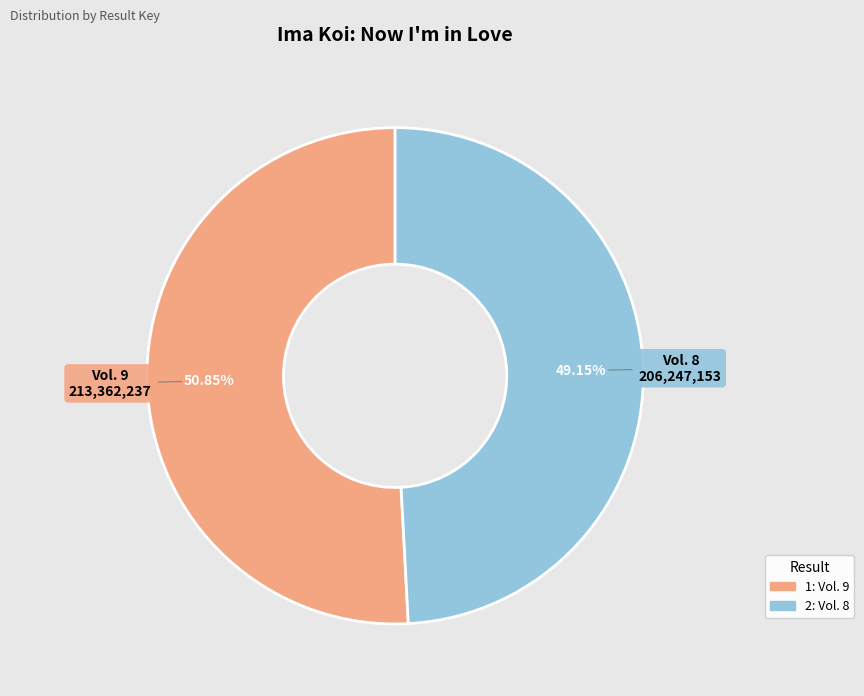

Approximately how many times larger is the value at Vol. 9 compared to Vol. 8?

1.0